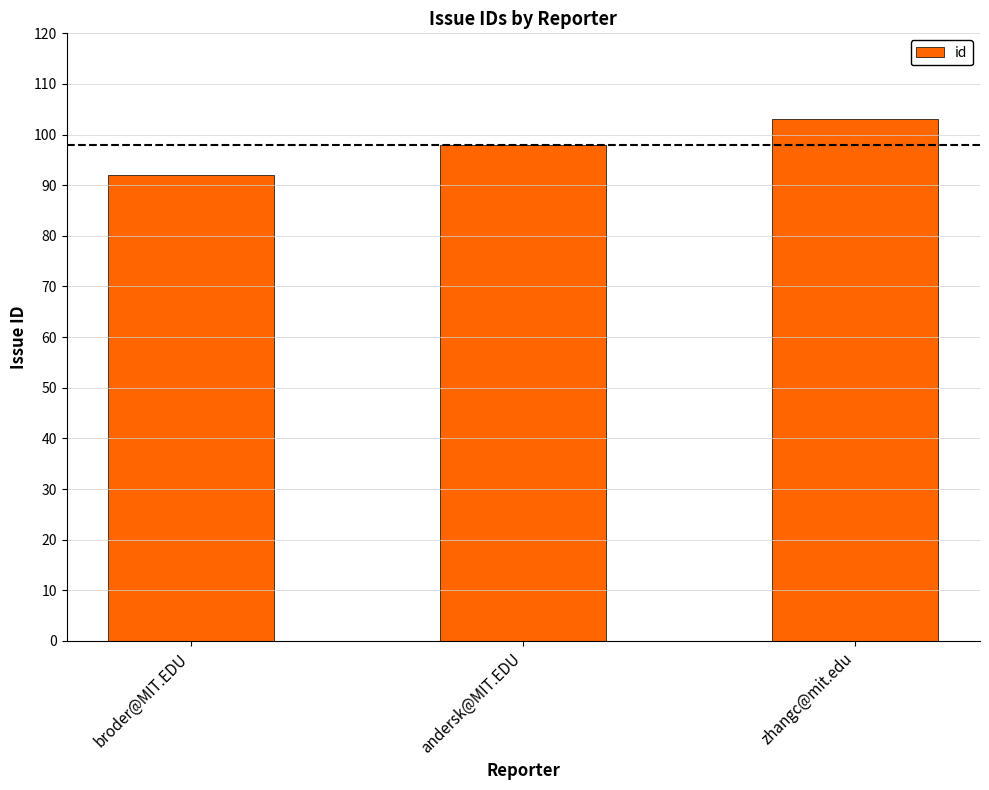

What is the minimum value shown in the chart?

92